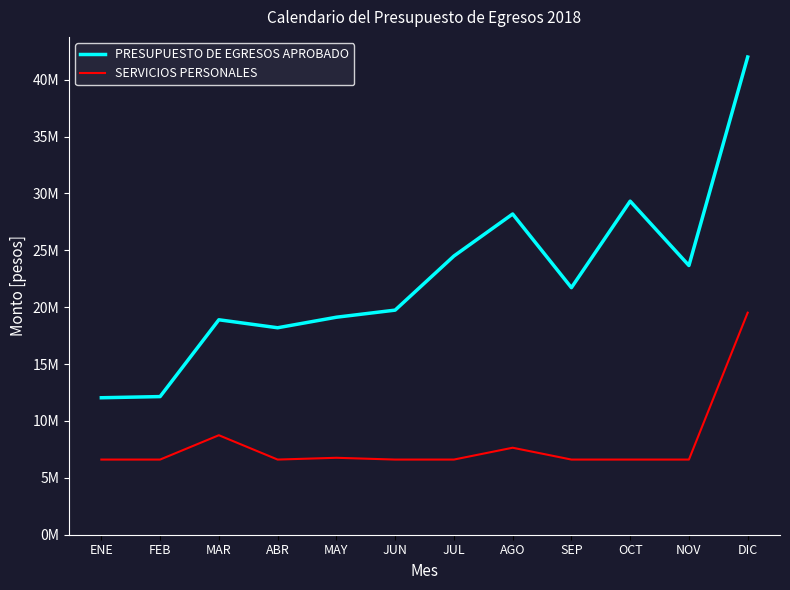

What is the minimum value shown in the chart?

6605924